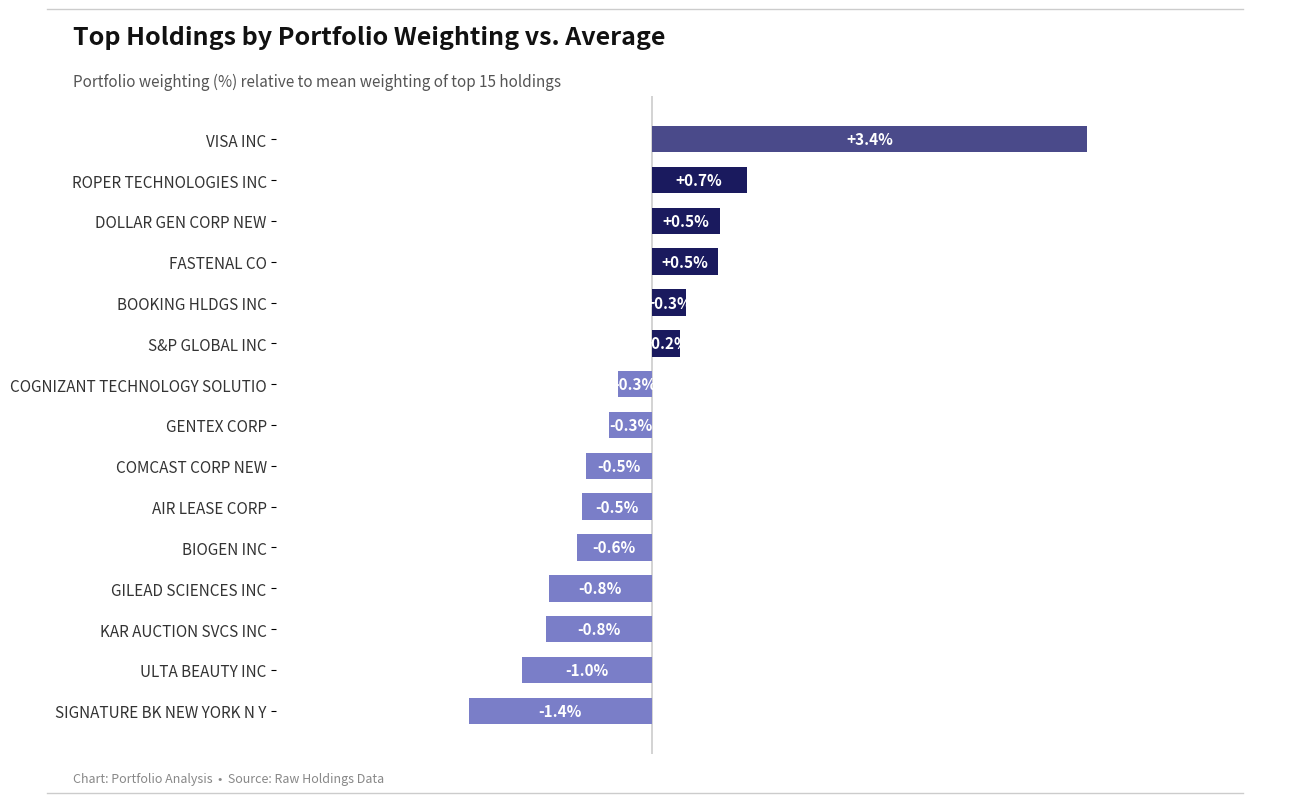

At which category does the chart reach its minimum across all series?

SIGNATURE BK NEW YORK N Y